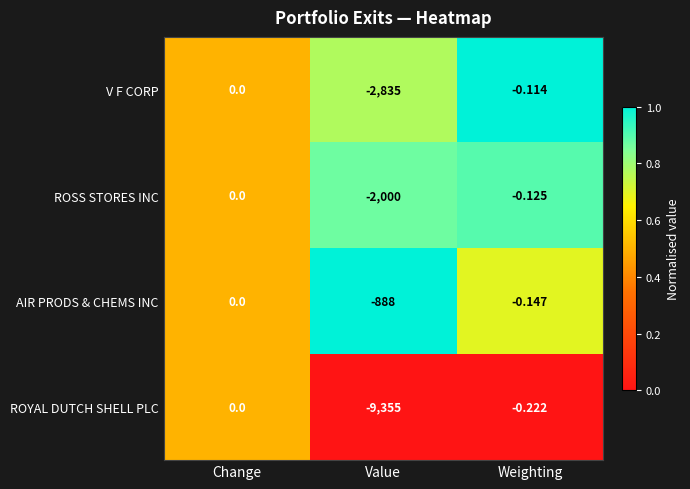

List the labels in order of ROYAL DUTCH SHELL PLC value, smallest first.

Value, Weighting, Change